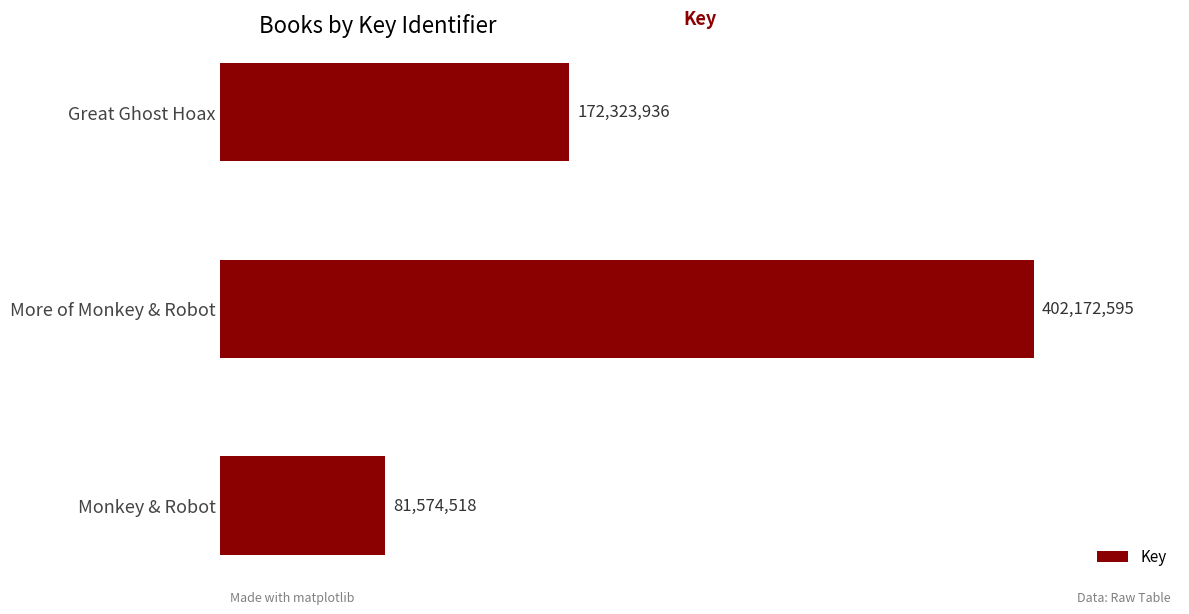

Are the bars horizontal?

Yes